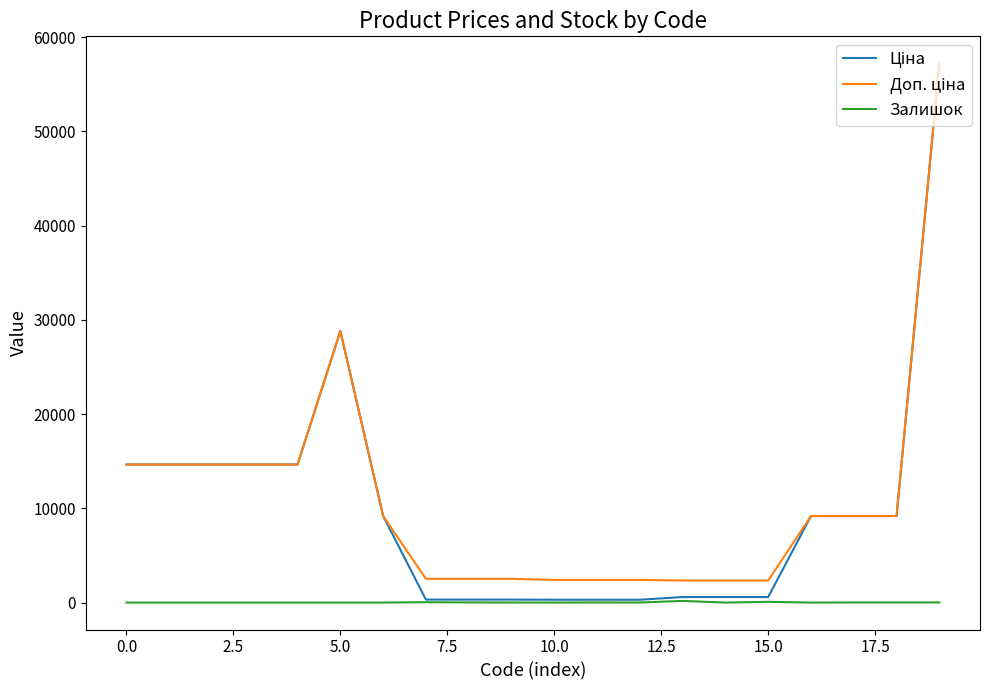

Rank the series by their maximum value, from lowest to highest.

Залишок, Ціна, Доп. ціна